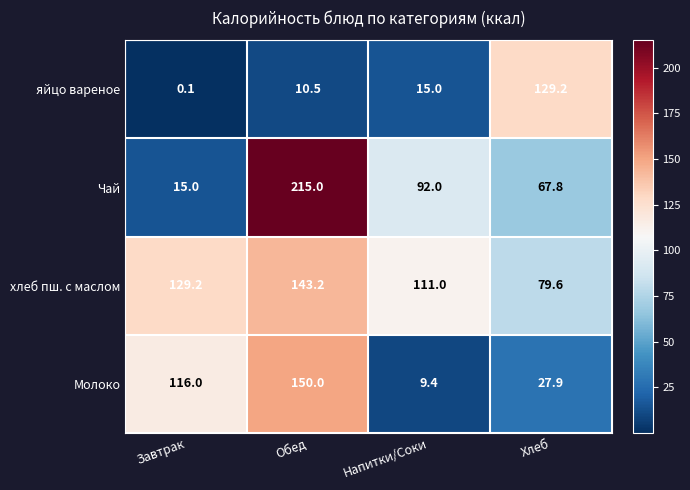

Count the number of categories in the chart.

4